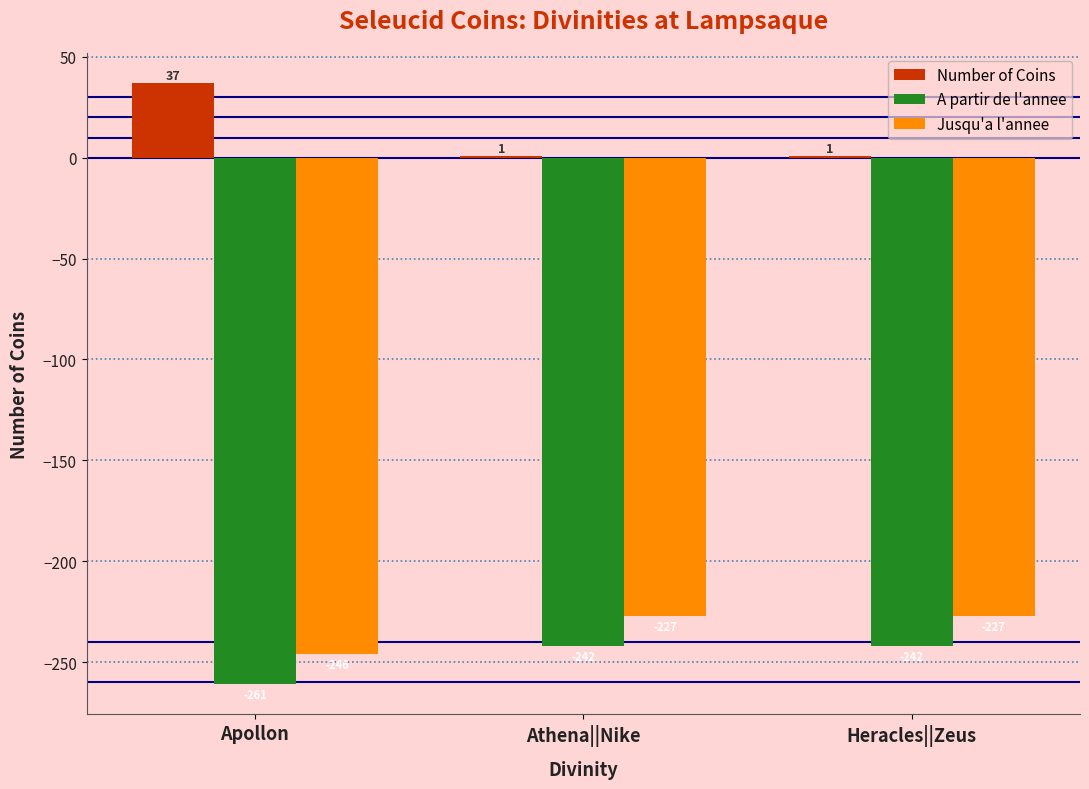

What is the sum of the Number of Coins values at Athena||Nike and Apollon?

38